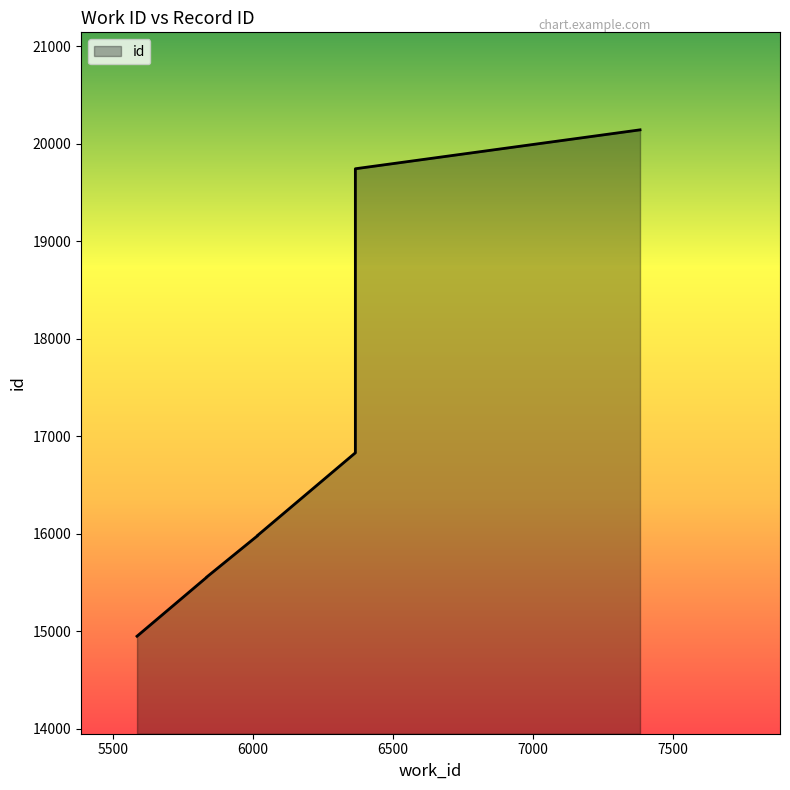

Which label corresponds to the smallest value in the chart?

5585